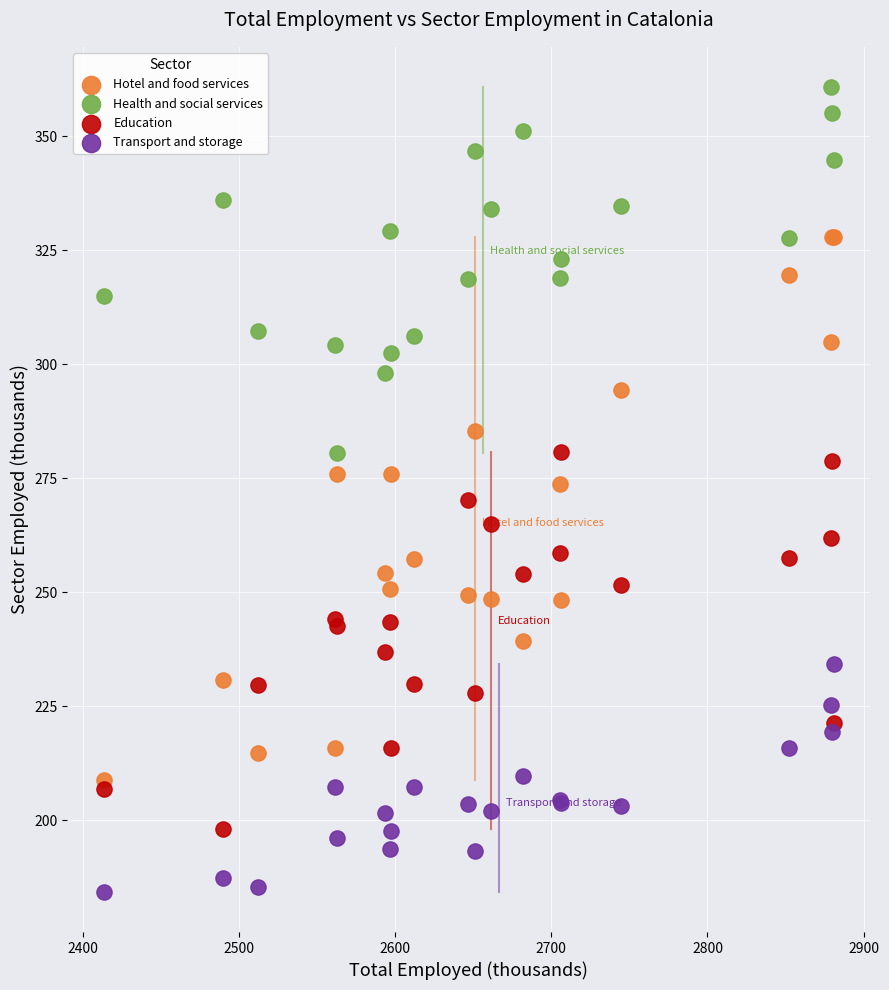

Which series has the largest Y range (max minus min)?

Hotel and food services